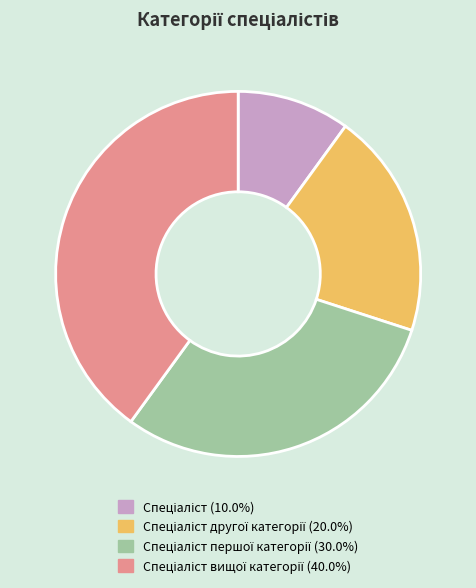

Is there a majority slice in this chart?

No